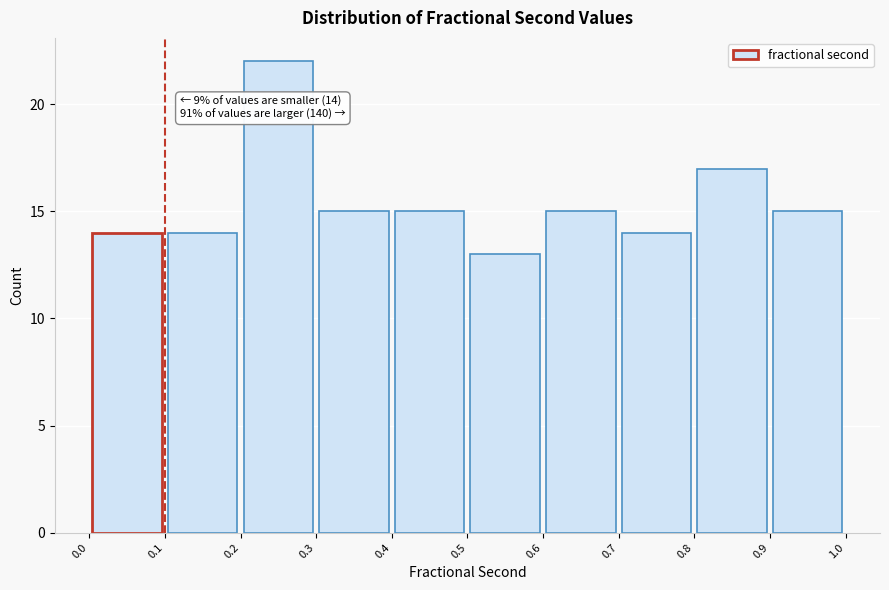

Which range on the x-axis has the tallest bar?

0.2 to 0.3